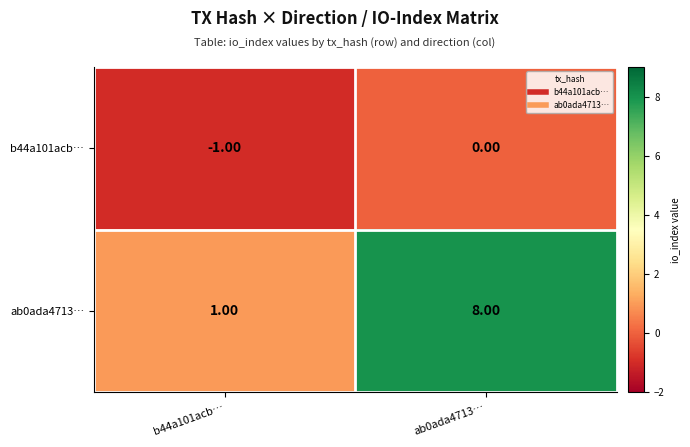

What is the spread (max minus min) of values at b44a101acb…?

2